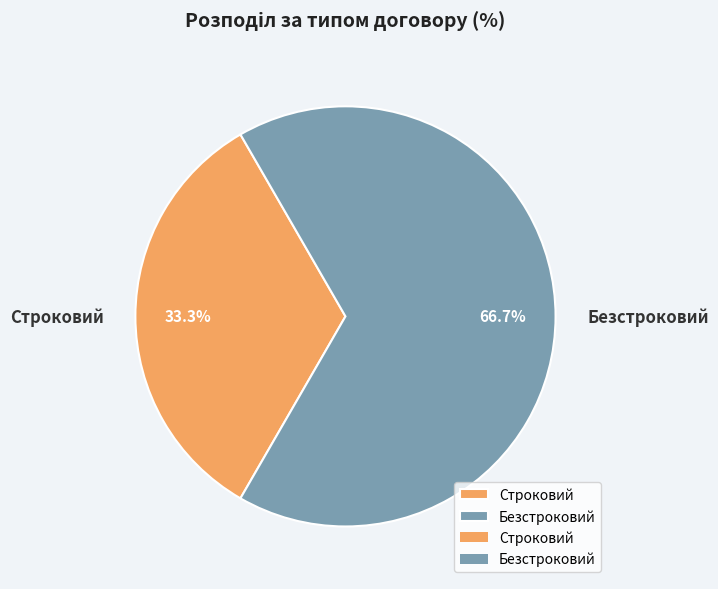

The Безстроковий slice represents 73% of the pie. True or false?

False